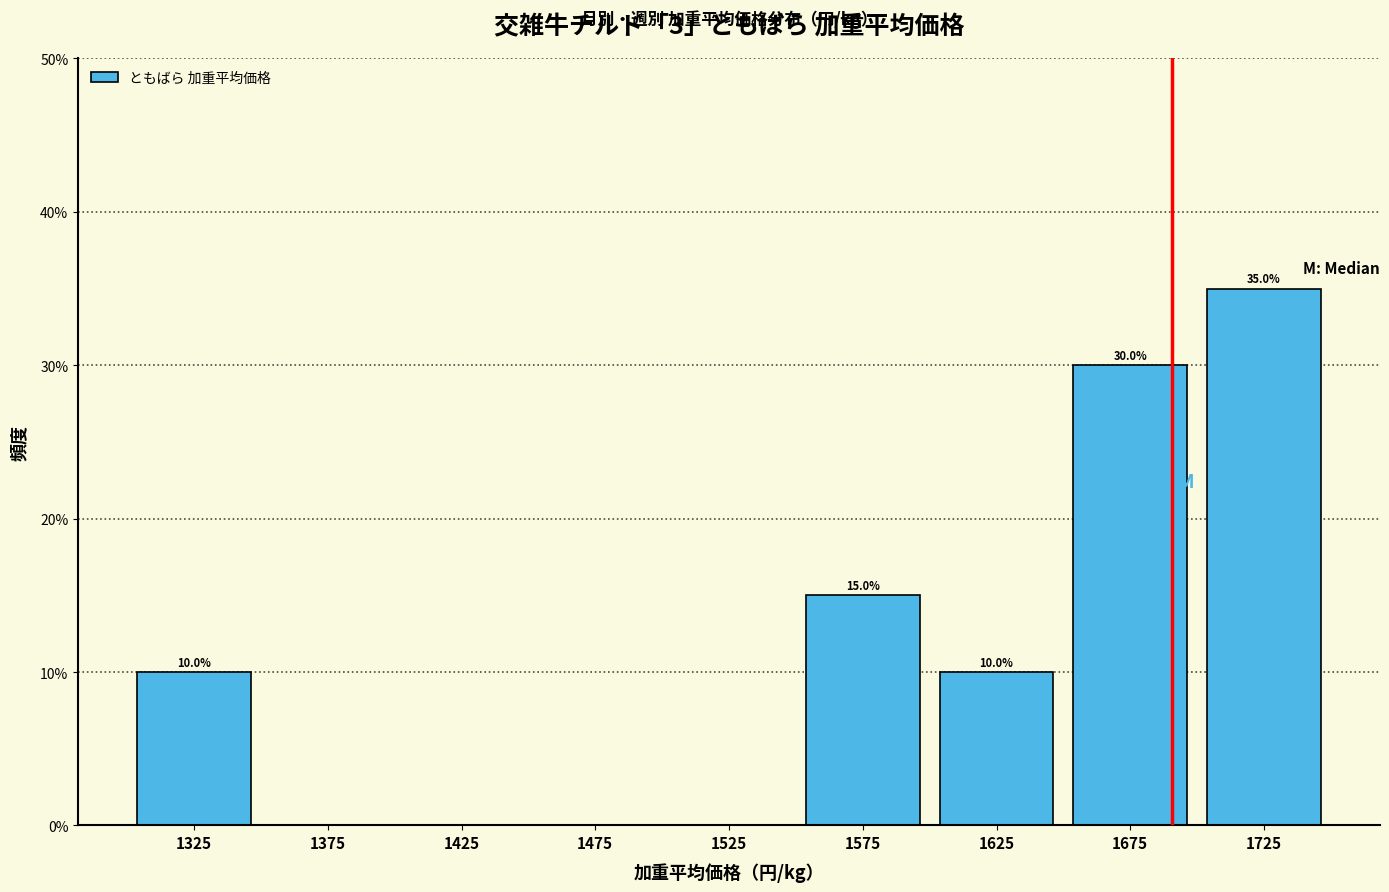

Which range on the x-axis has the tallest bar?

1700 to 1750